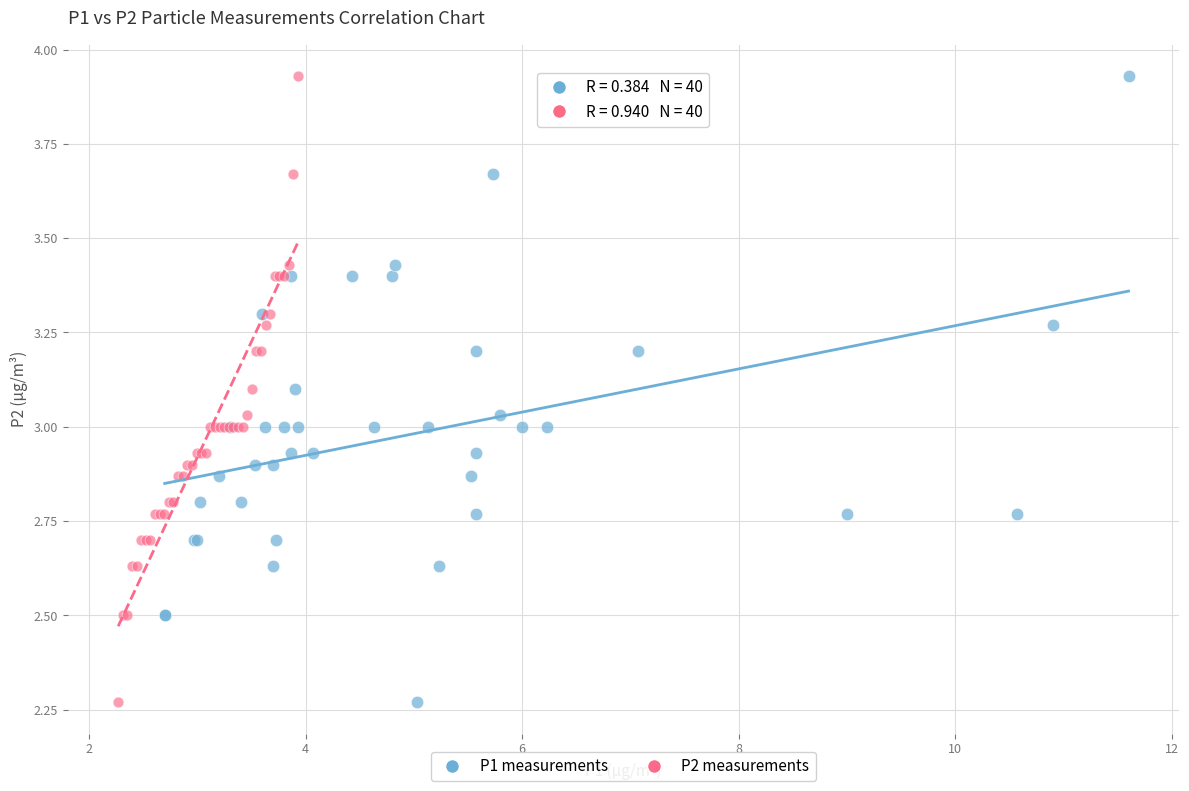

What are all the series names shown in the legend?

P1 measurements, P2 measurements